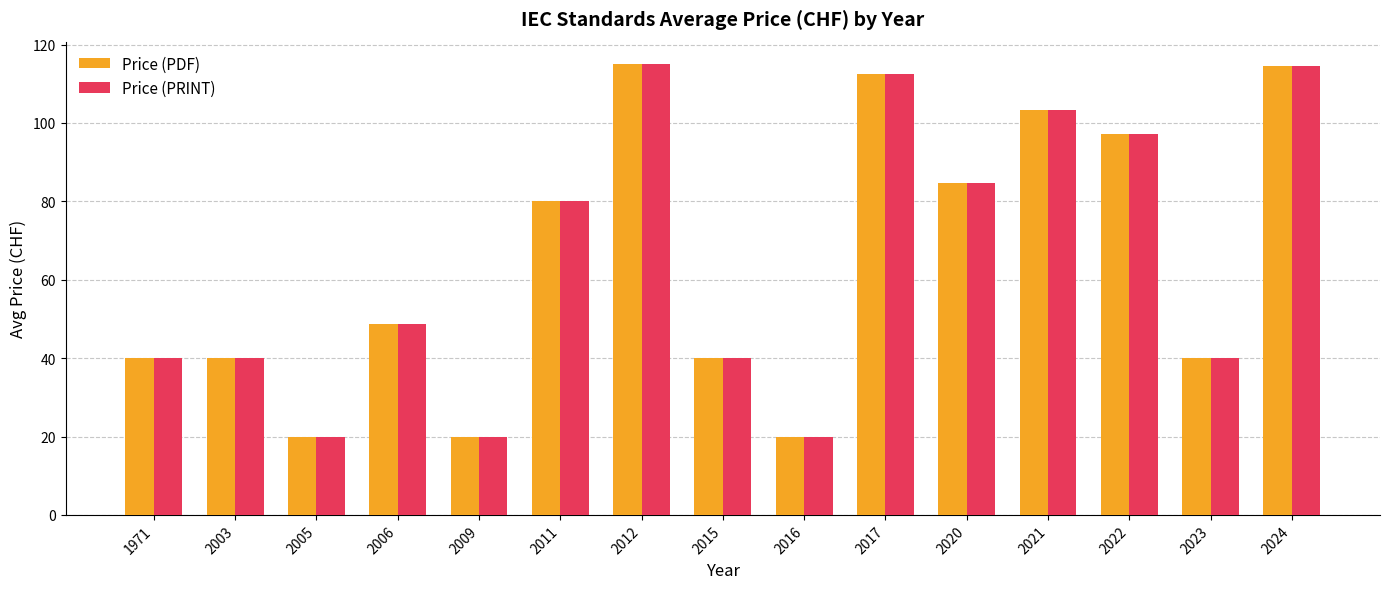

What is the average value of the Price (PDF) series?

65.1